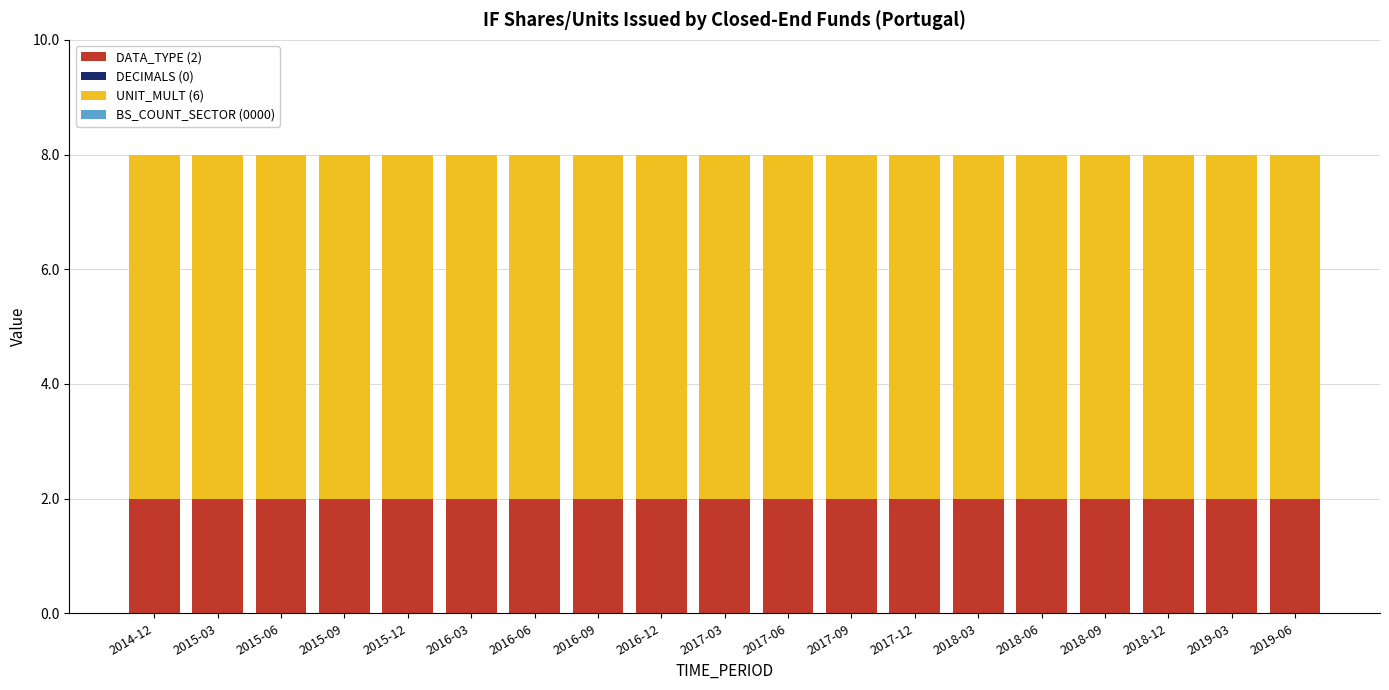

The DATA_TYPE (2) series shows 2 at 2019-06. True or false?

True